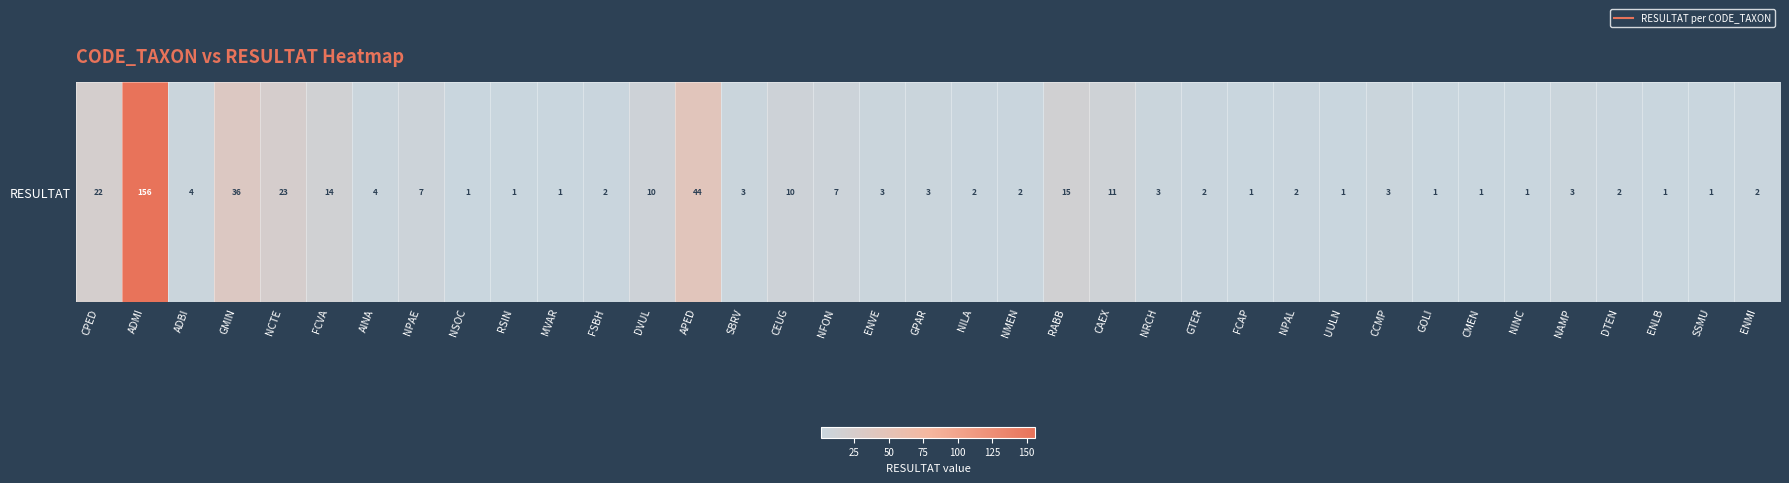

Reading right to left, extract all data points from this chart.

ENMI=2	SSMU=1	ENLB=1	DTEN=2	NAMP=3	NINC=1	CMEN=1	GOLI=1	CCMP=3	UULN=1	NPAL=2	FCAP=1	GTER=2	NRCH=3	CAEX=11	RABB=15	NMEN=2	NILA=2	GPAR=3	ENVE=3	NFON=7	CEUG=10	SBRV=3	APED=44	DVUL=10	FSBH=2	MVAR=1	RSIN=1	NSOC=1	NPAE=7	AINA=4	FCVA=14	NCTE=23	GMIN=36	ADBI=4	ADMI=156	CPED=22